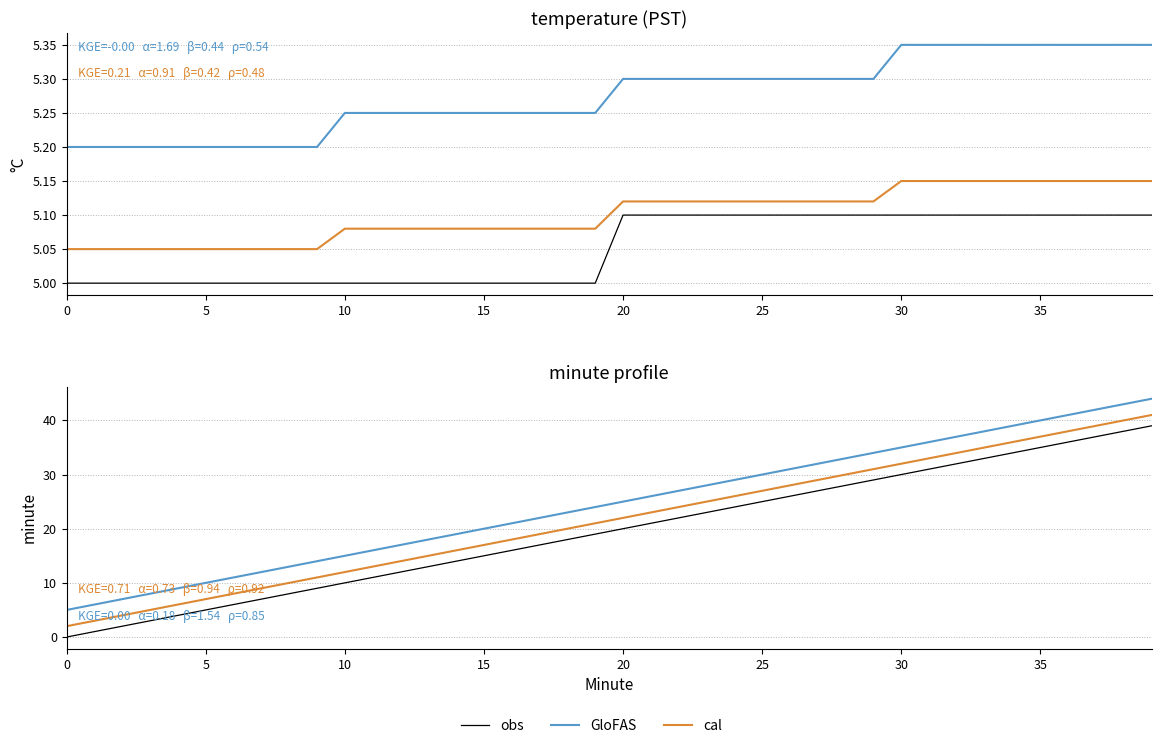

At which category is the sum across all series the highest?

39